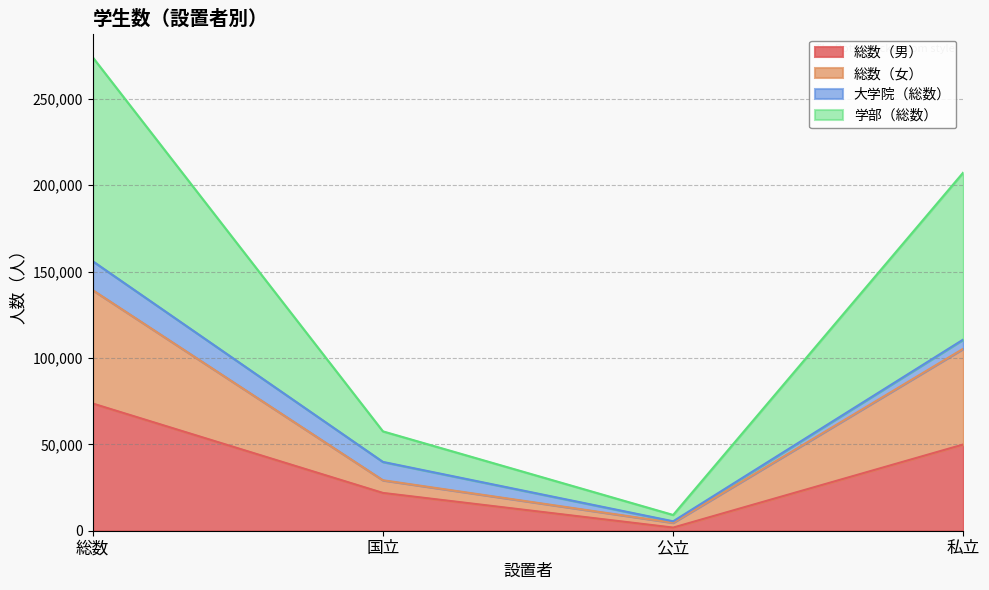

True or false: 総数（男） has a value of 49925 at 私立.

True